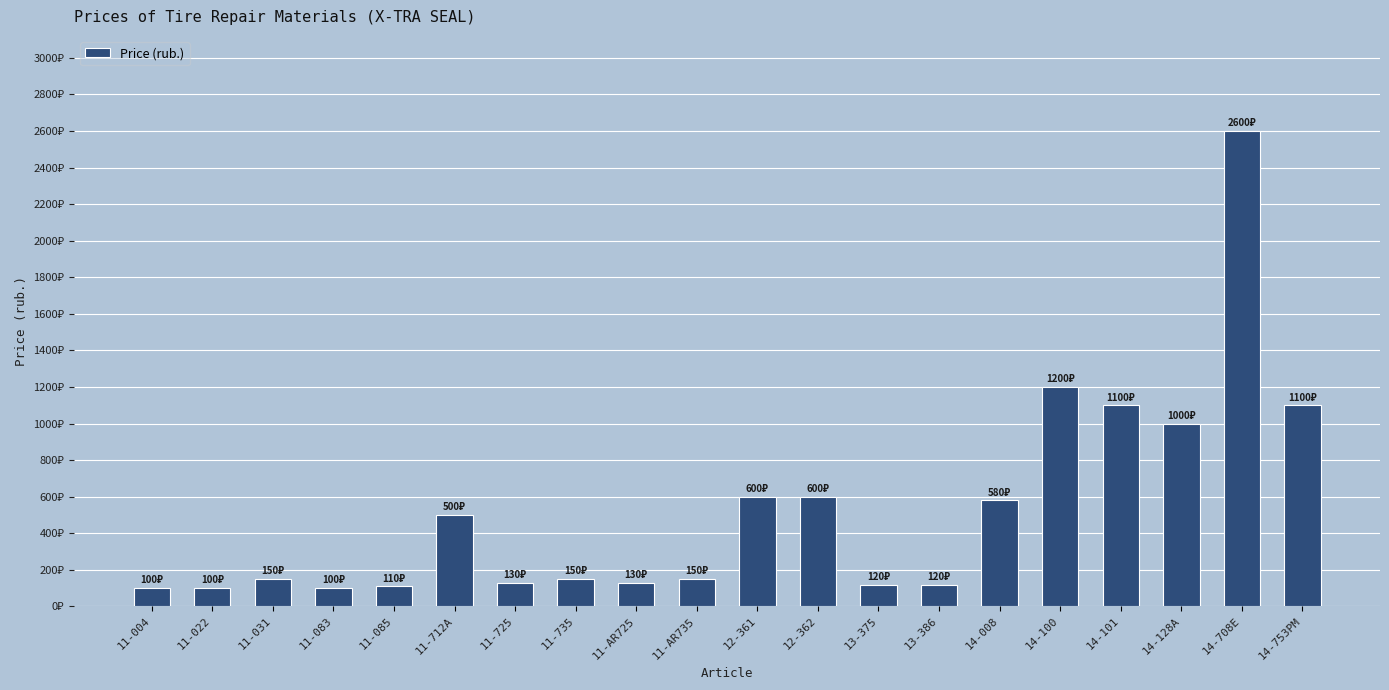

Between 11-004 and 11-735, which is larger?

11-735